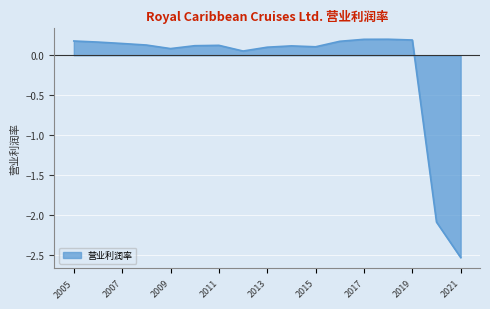

Which has a higher value, 2014 or 2007?

2007